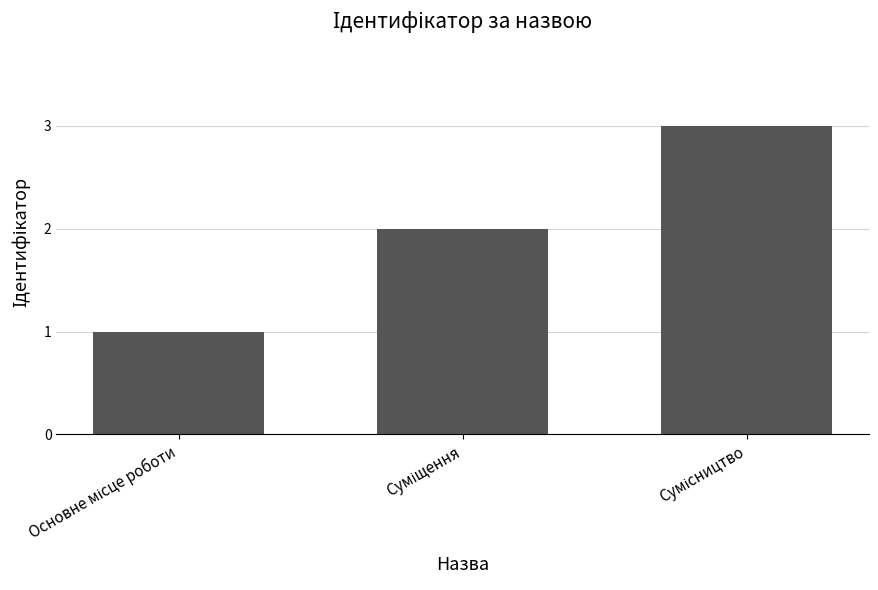

What is the greatest value displayed?

3